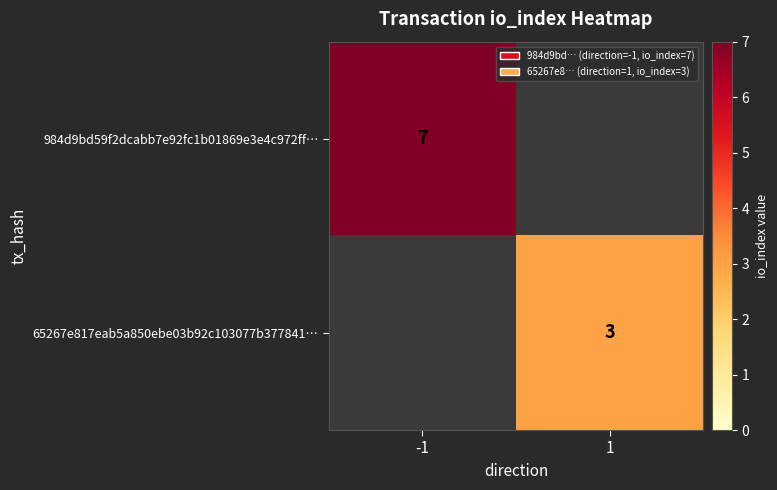

The 65267e817eab5a850ebe03b92c103077b377841… series shows 3 at 1. True or false?

True